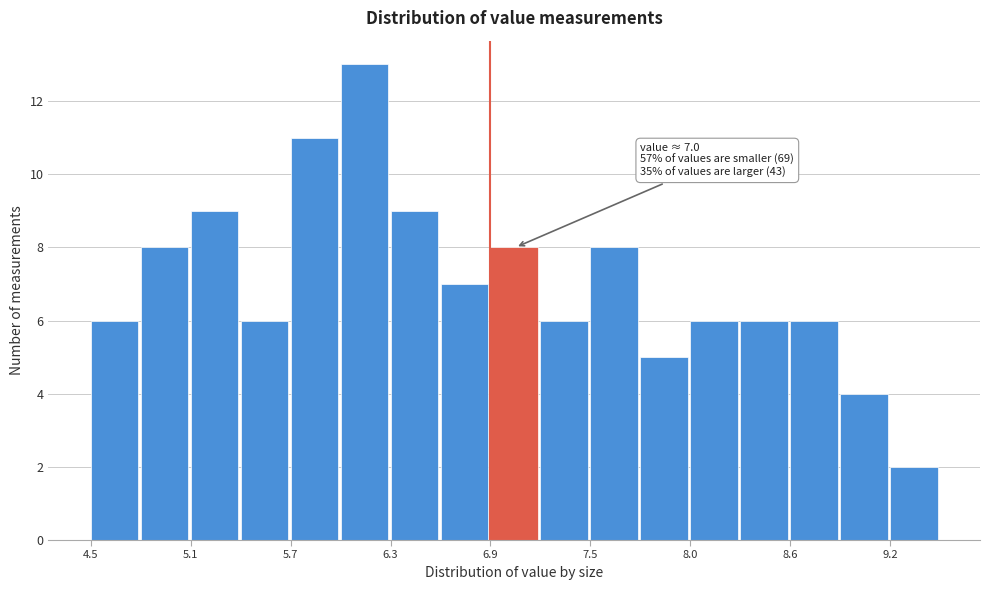

Read against the x-axis, roughly where is the centre of the tallest bar?

6.1